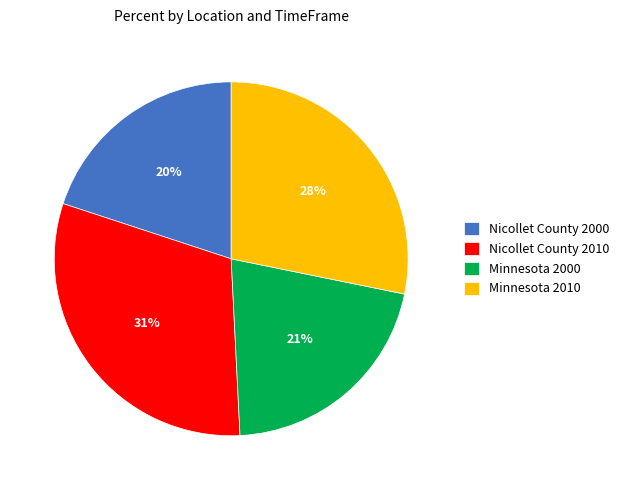

Is there any slice that represents more than half of the pie?

No